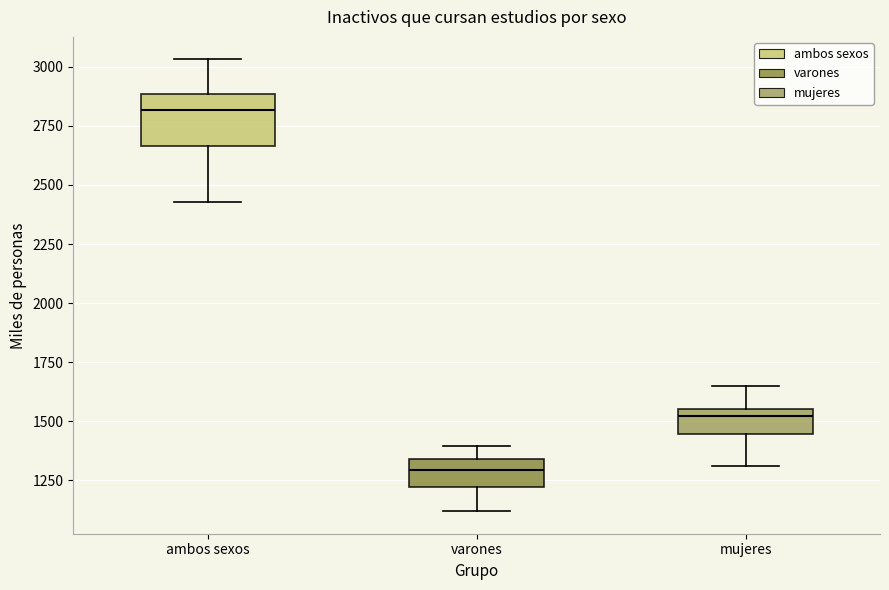

Where does the lower whisker of the box for mujeres end on the y-axis? The values are not printed on the chart, so give them approximately, as read against the axis.

1300